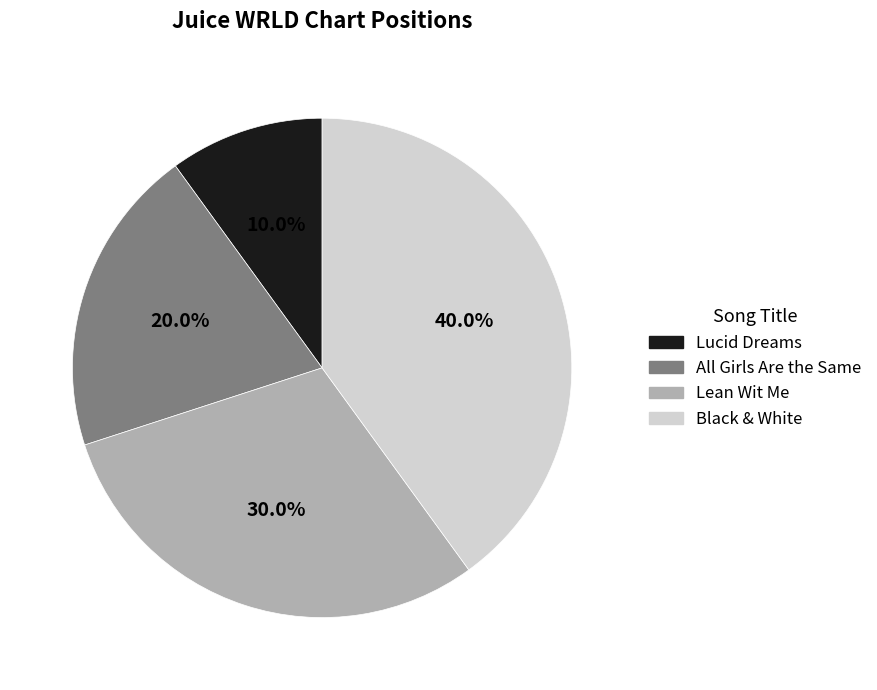

To the nearest percent, what percentage of the pie is Black & White?

40%